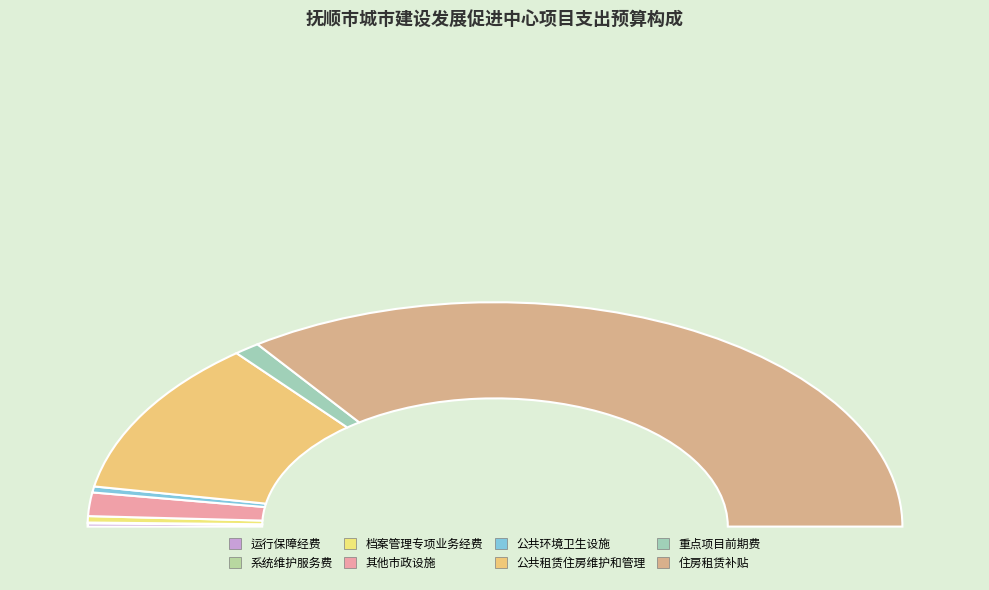

What is the change in value from 公共租赁住房维护和管理 to 住房租赁补贴?

+688.0